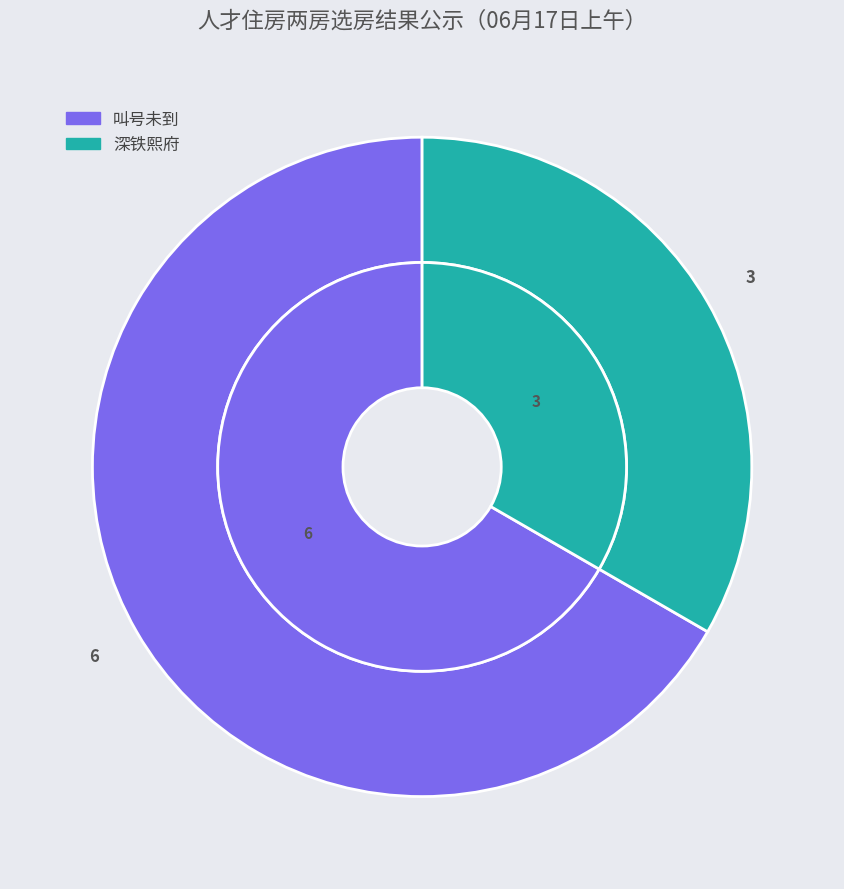

Count the number of slices in the pie.

2